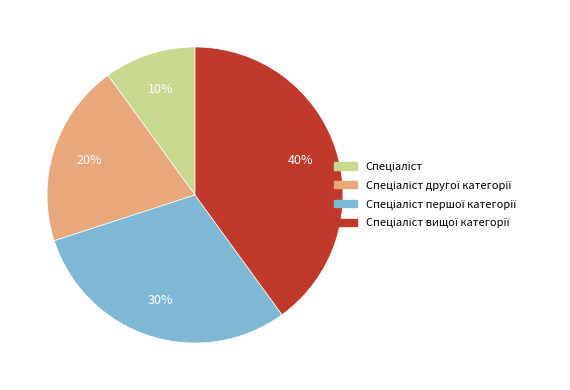

Does any single category account for the majority?

No